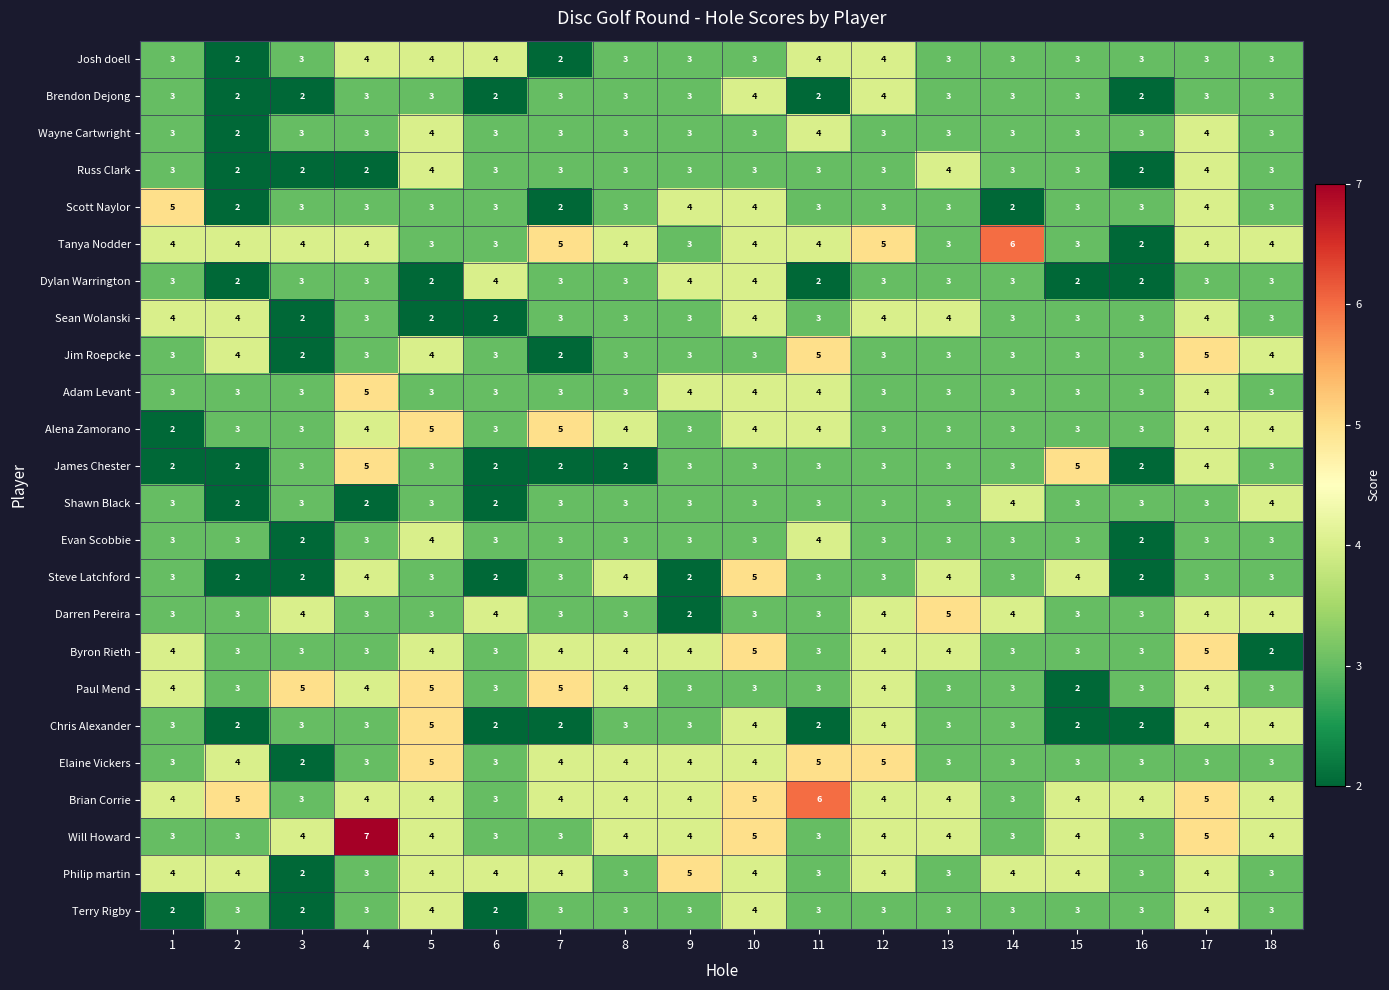

What is the sum of the Sean Wolanski values at 9 and 16?

6